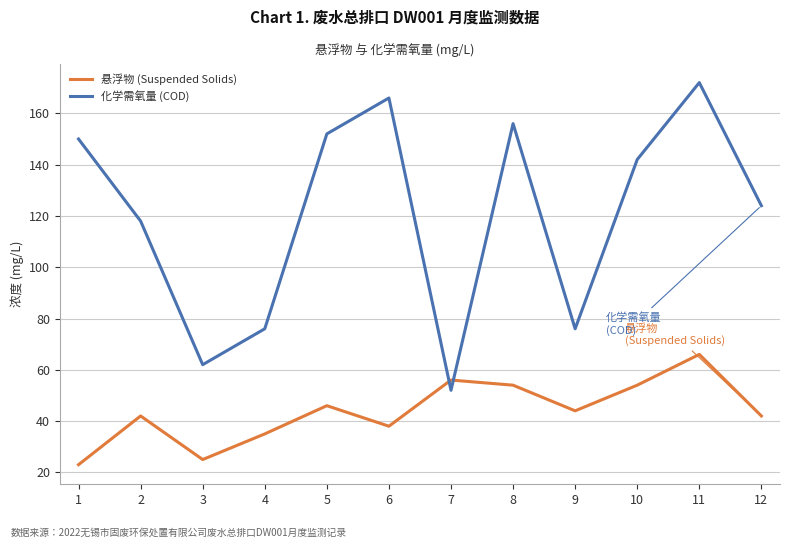

Reading left to right, list all the values displayed in this chart.

悬浮物 (Suspended Solids): 1=23	2=42	3=25	4=35	5=46	6=38	7=56	8=54	9=44	10=54	11=66	12=42
化学需氧量 (COD): 1=150	2=118	3=62	4=76	5=152	6=166	7=52	8=156	9=76	10=142	11=172	12=124